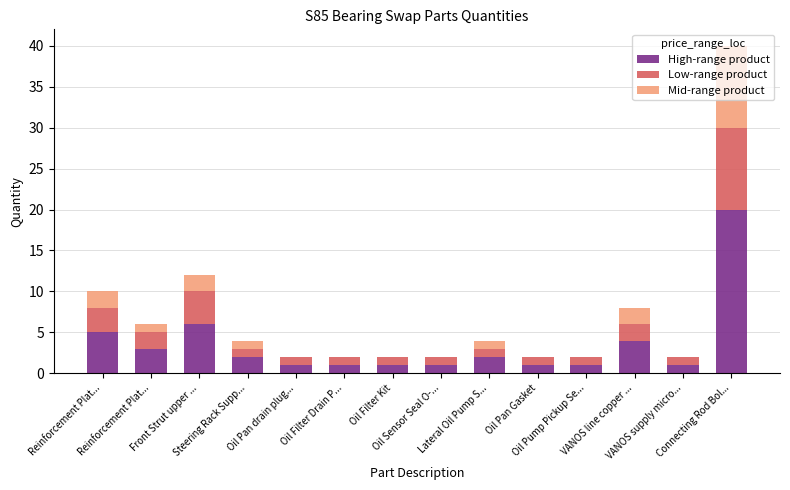

Does the chart contain stacked bars?

Yes